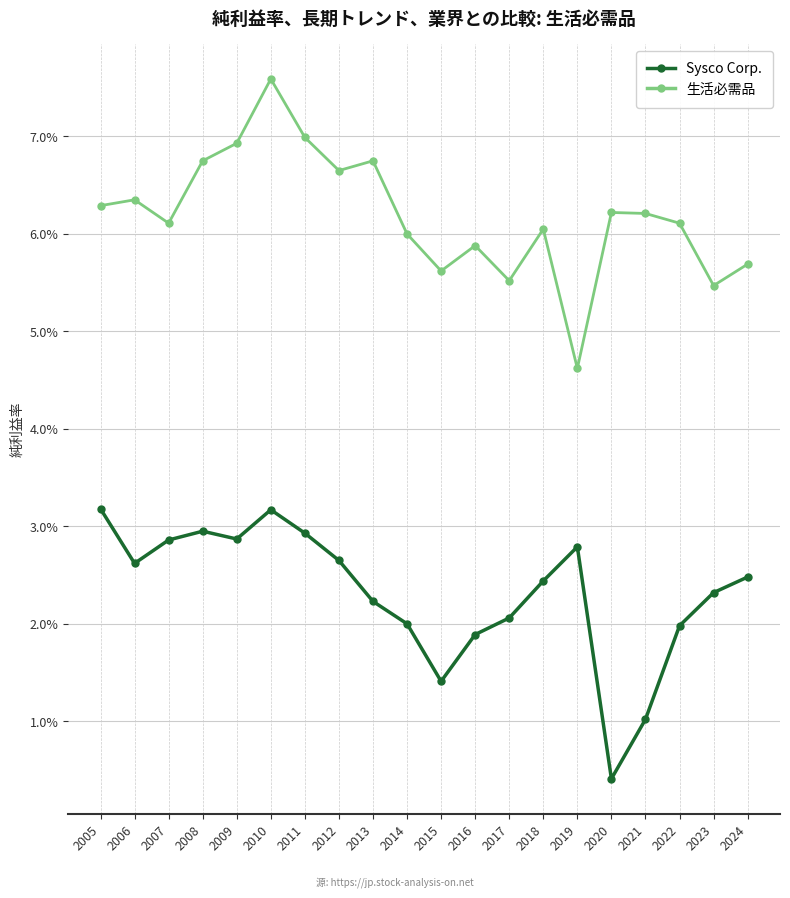

What are all the series names shown in the legend?

Sysco Corp., 生活必需品